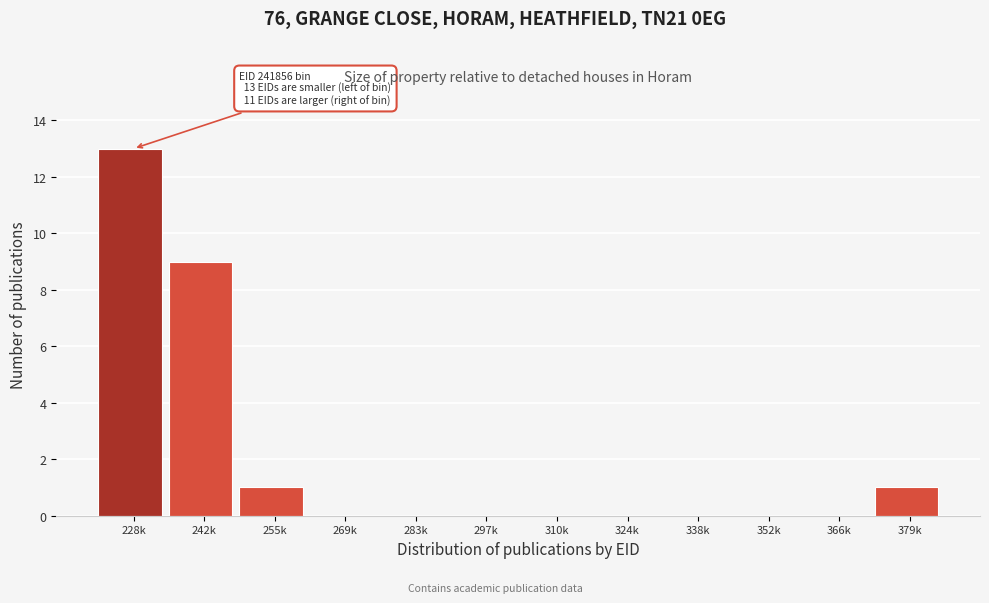

Reading left to right, what are all the values shown in this chart?

228k=13	242k=9	255k=1	269k=0	283k=0	297k=0	310k=0	324k=0	338k=0	352k=0	366k=0	379k=1